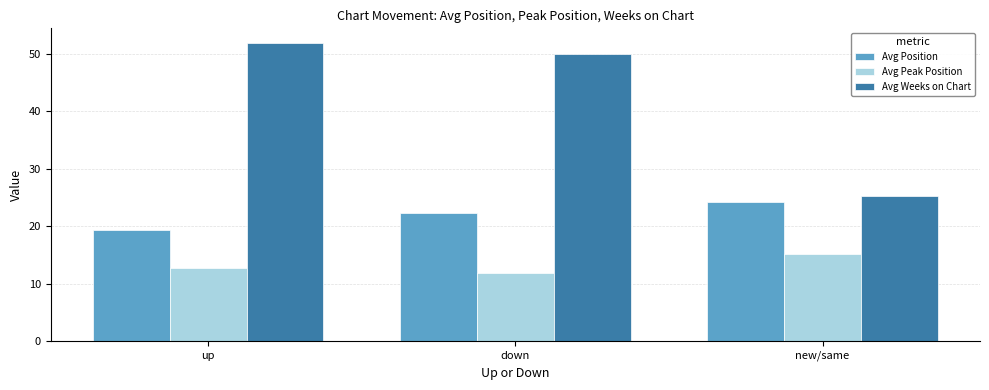

Are the bars horizontal?

No